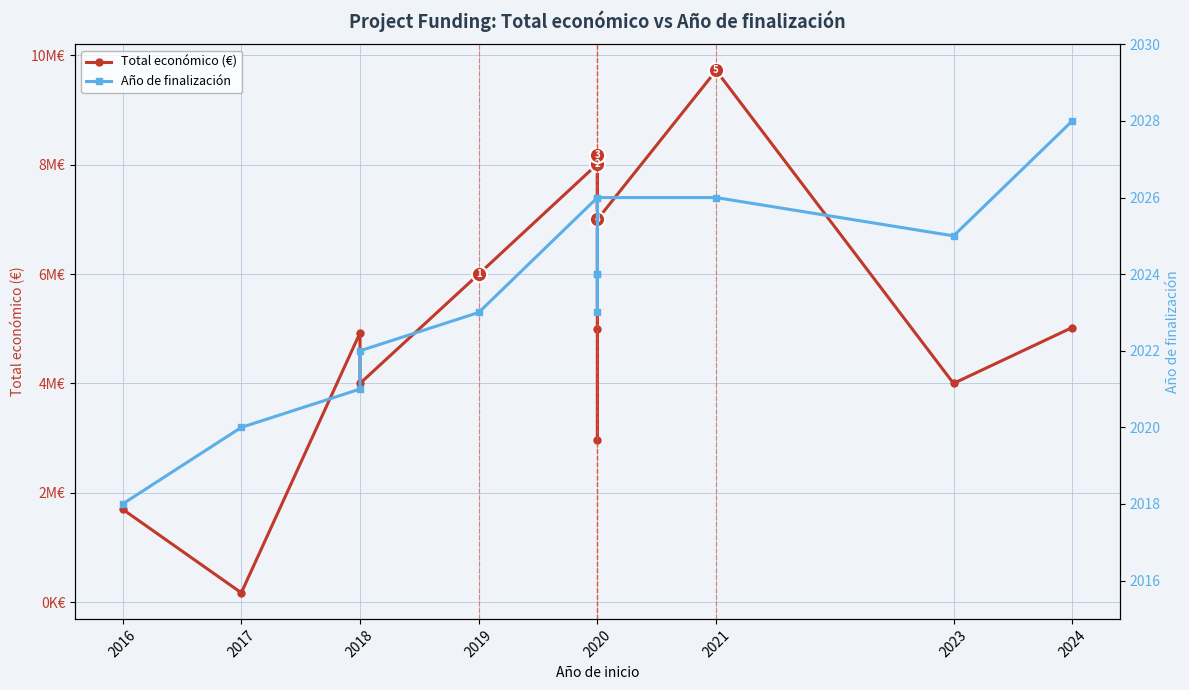

True or false: Total económico (€) has a value of 5022917 at 2024.

True